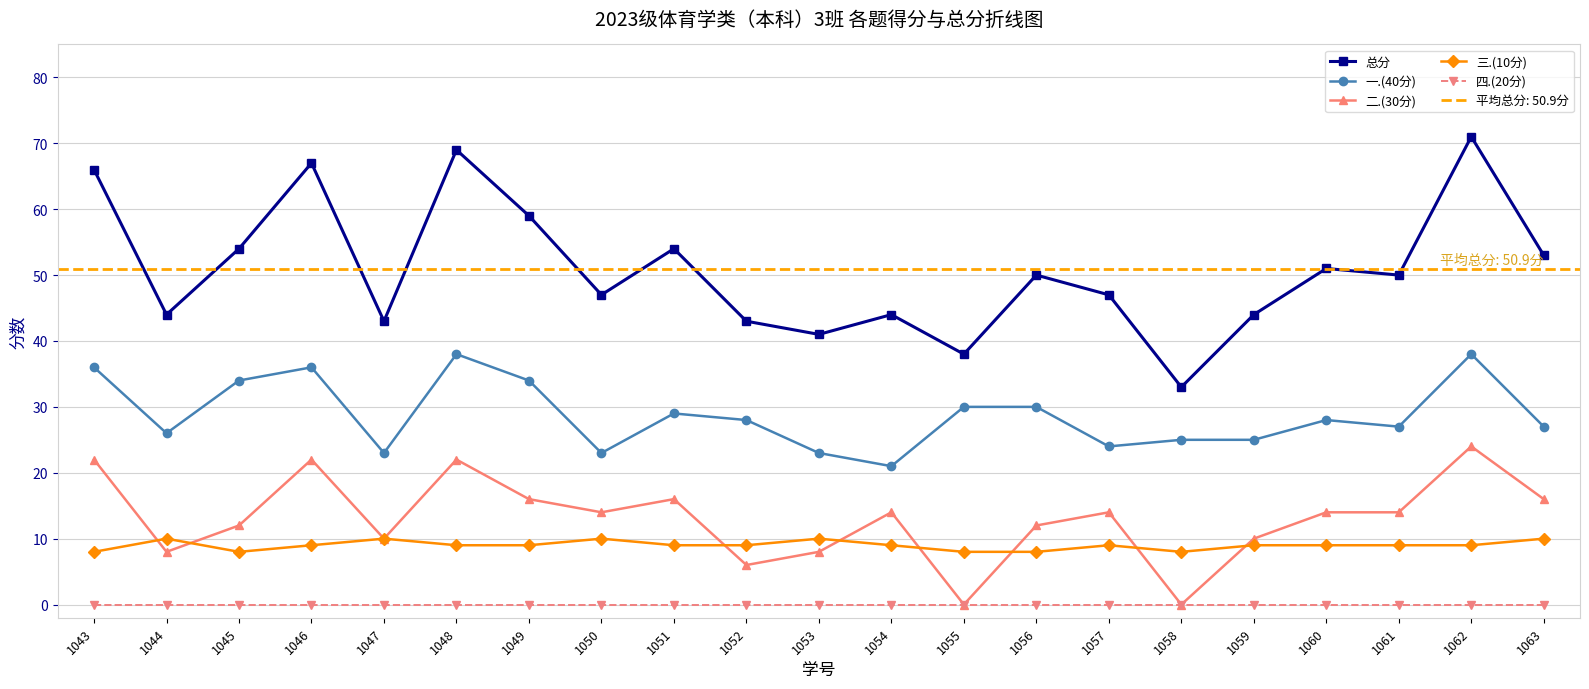

What is the difference between the second highest and second lowest values in the 三.(10分) series?

2